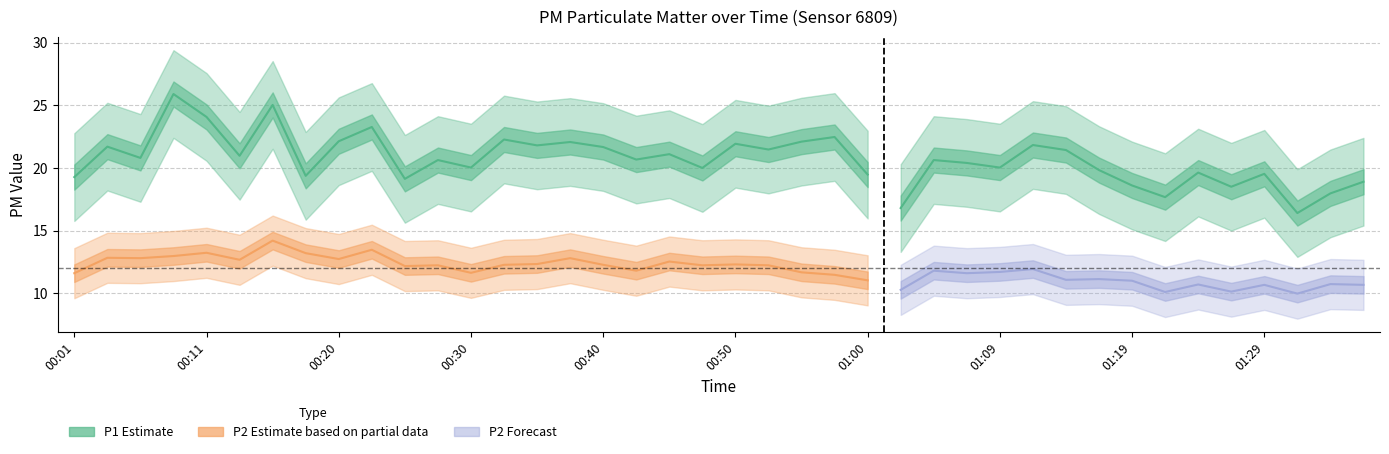

Reading left to right, what are all the values shown in this chart?

P1: 00:01=19.3	00:03=21.7	00:06=20.8	00:08=25.9	00:11=24.1	00:13=21.0	00:16=25.0	00:18=19.4	00:20=22.1	00:23=23.3	00:25=19.1	00:28=20.6	00:30=20.0	00:33=22.3	00:35=21.8	00:38=22.1	00:40=21.7	00:43=20.7	00:45=21.1	00:47=20.0	00:50=21.9	00:52=21.5	00:55=22.1	00:57=22.5	01:00=19.5	01:02=16.8	01:04=20.6	01:07=20.4	01:09=20.0	01:12=21.8	01:14=21.4	01:17=19.8	01:19=18.6	01:21=17.7	01:24=19.6	01:26=18.5	01:29=19.5	01:31=16.4	01:34=18.0	01:36=18.9
P2: 00:01=11.6	00:03=12.8	00:06=12.8	00:08=13.0	00:11=13.2	00:13=12.7	00:16=14.2	00:18=13.2	00:20=12.7	00:23=13.5	00:25=12.2	00:28=12.2	00:30=11.6	00:33=12.3	00:35=12.3	00:38=12.8	00:40=12.3	00:43=11.8	00:45=12.5	00:47=12.2	00:50=12.3	00:52=12.2	00:55=11.7	00:57=11.5	01:00=11.0	01:02=10.3	01:04=11.8	01:07=11.6	01:09=11.7	01:12=11.9	01:14=11.1	01:17=11.1	01:19=11.0	01:21=10.1	01:24=10.7	01:26=10.1	01:29=10.7	01:31=10.0	01:34=10.7	01:36=10.7